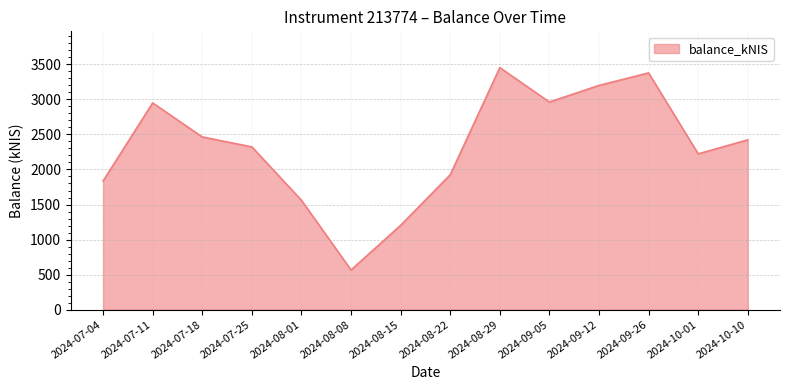

What is the greatest value displayed?

3454.7